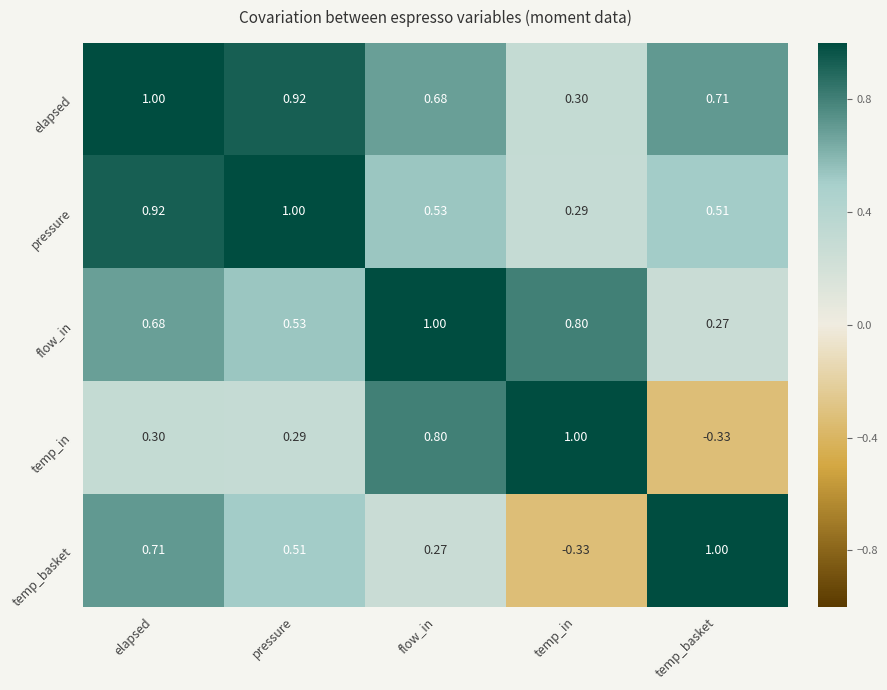

Between pressure and temp_basket, which series saw the biggest shift?

temp_in